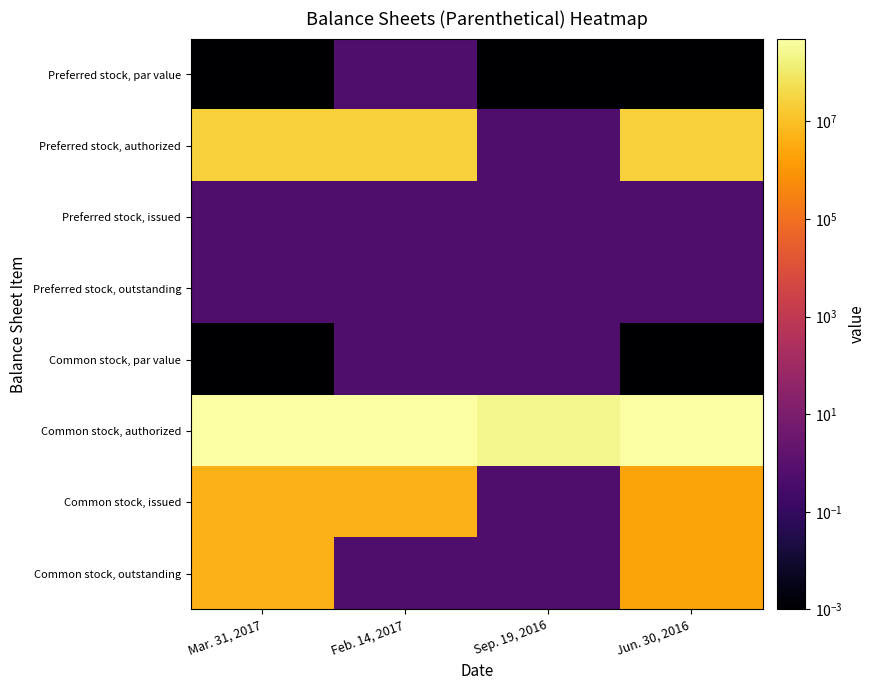

At which category is the sum across all series the highest?

Mar. 31, 2017